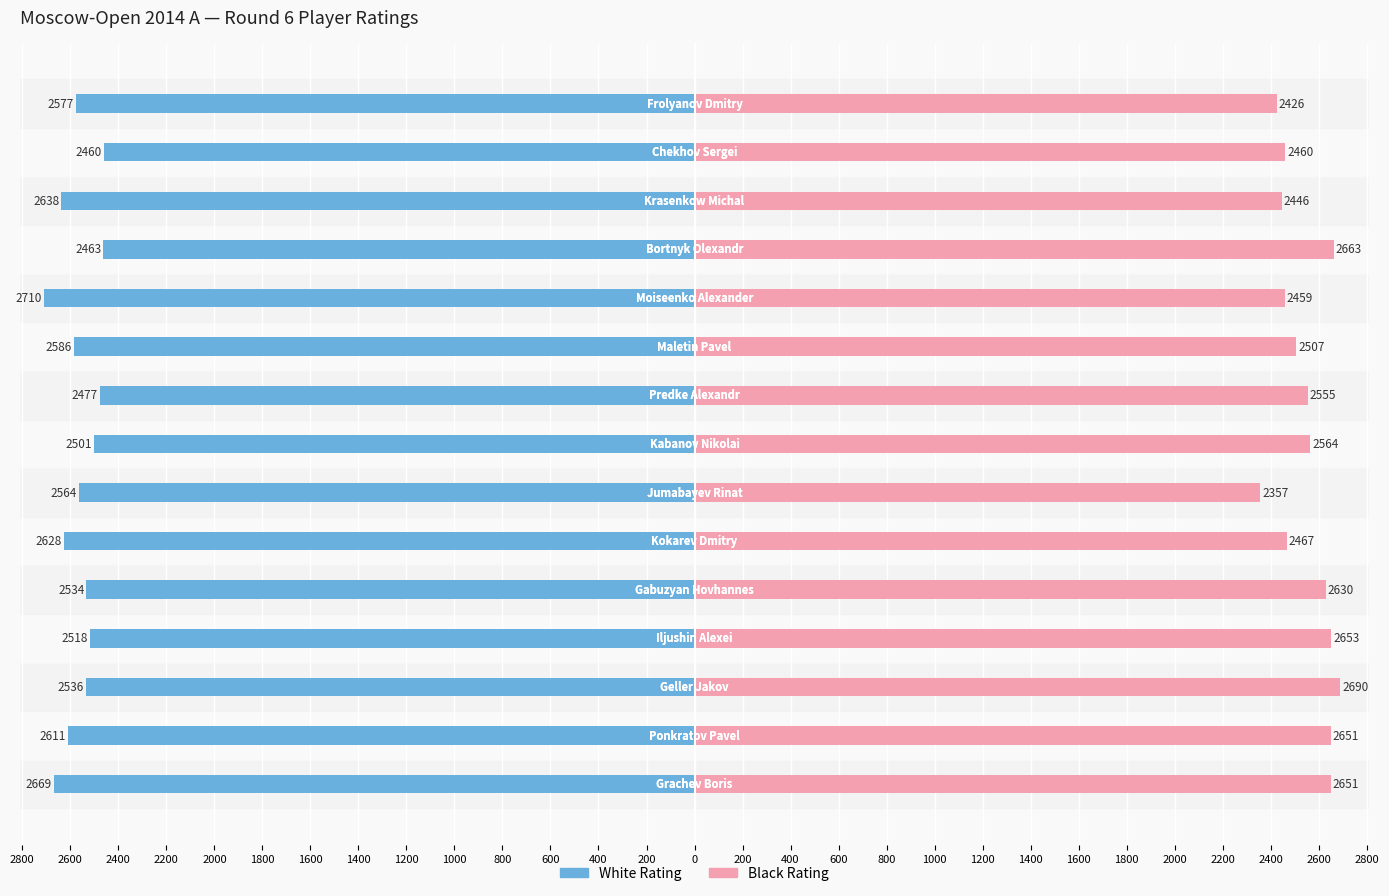

The value of White Rating at 2400 is -4221. True or false?

False